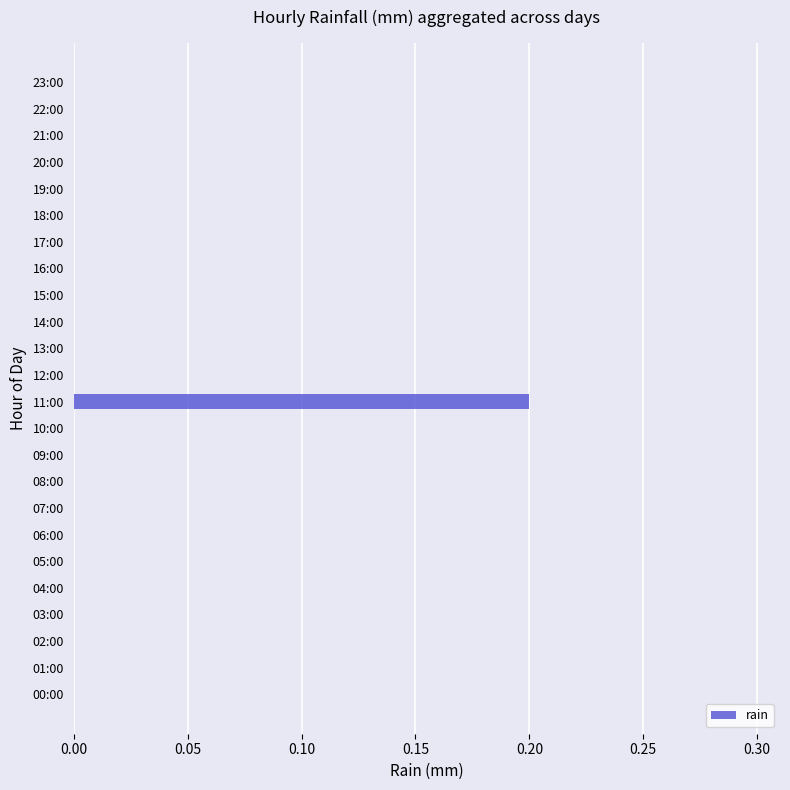

The chart shows a value of -0.1 at 07:00. True or false?

False